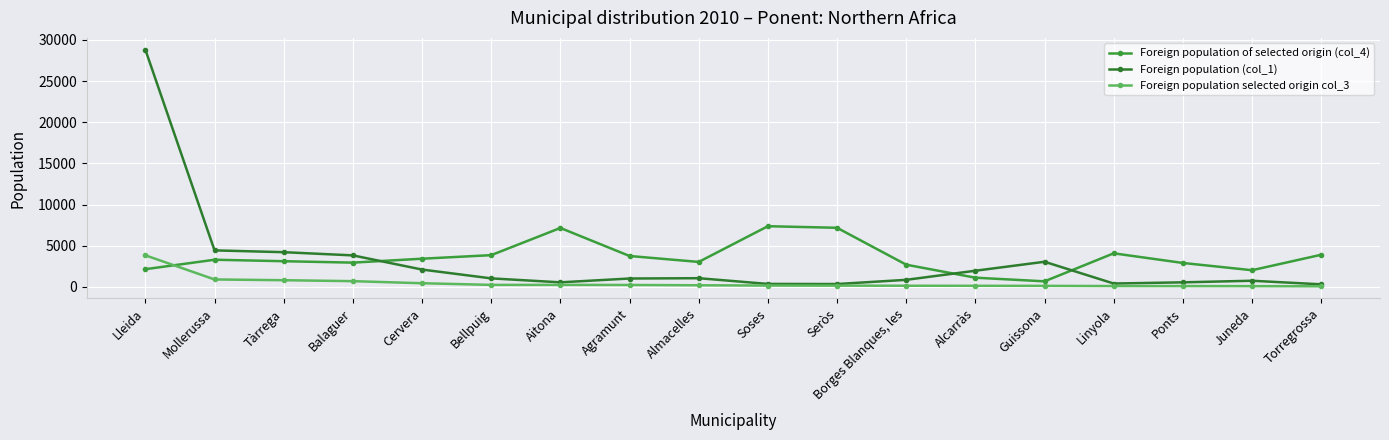

Rank the series by their average value, from lowest to highest.

Foreign population selected origin col_3, Foreign population (col_1), Foreign population of selected origin (col_4)